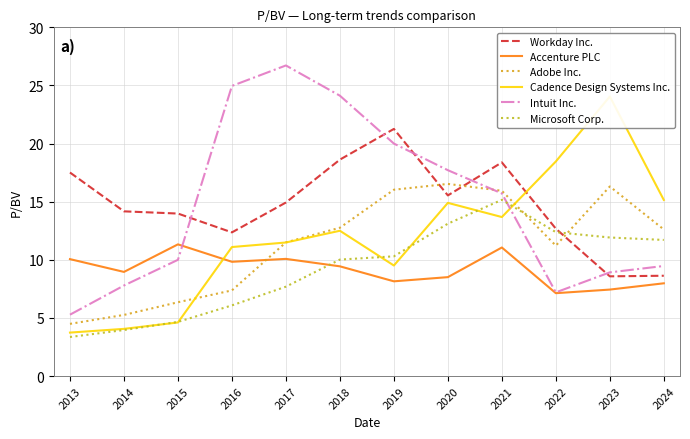

Which series has the widest spread of values?

Intuit Inc.